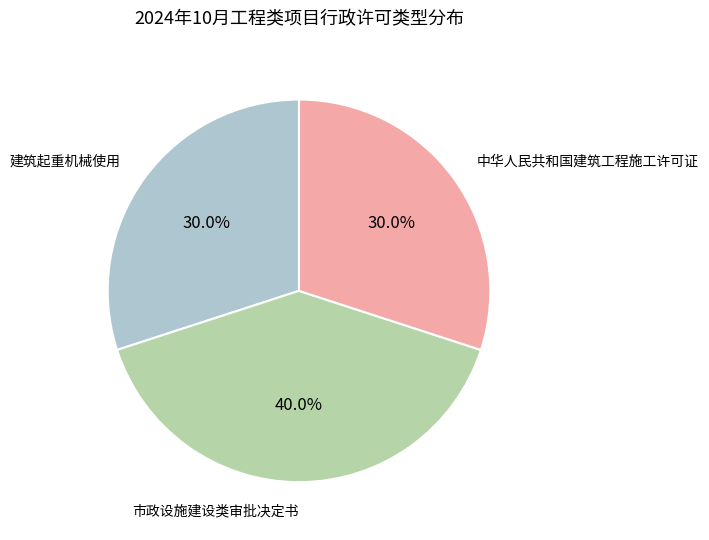

Is there any slice that represents more than half of the pie?

No